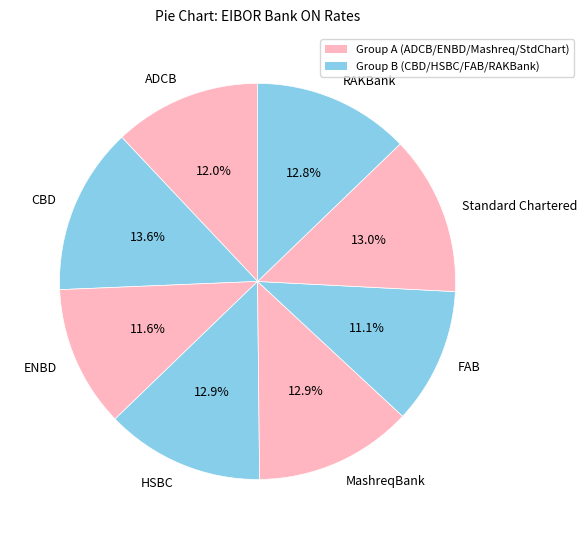

Count the number of slices in the pie.

8